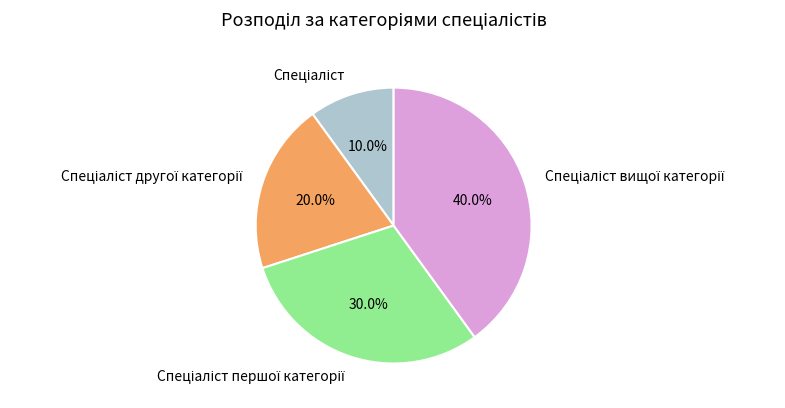

Is there a majority slice in this chart?

No